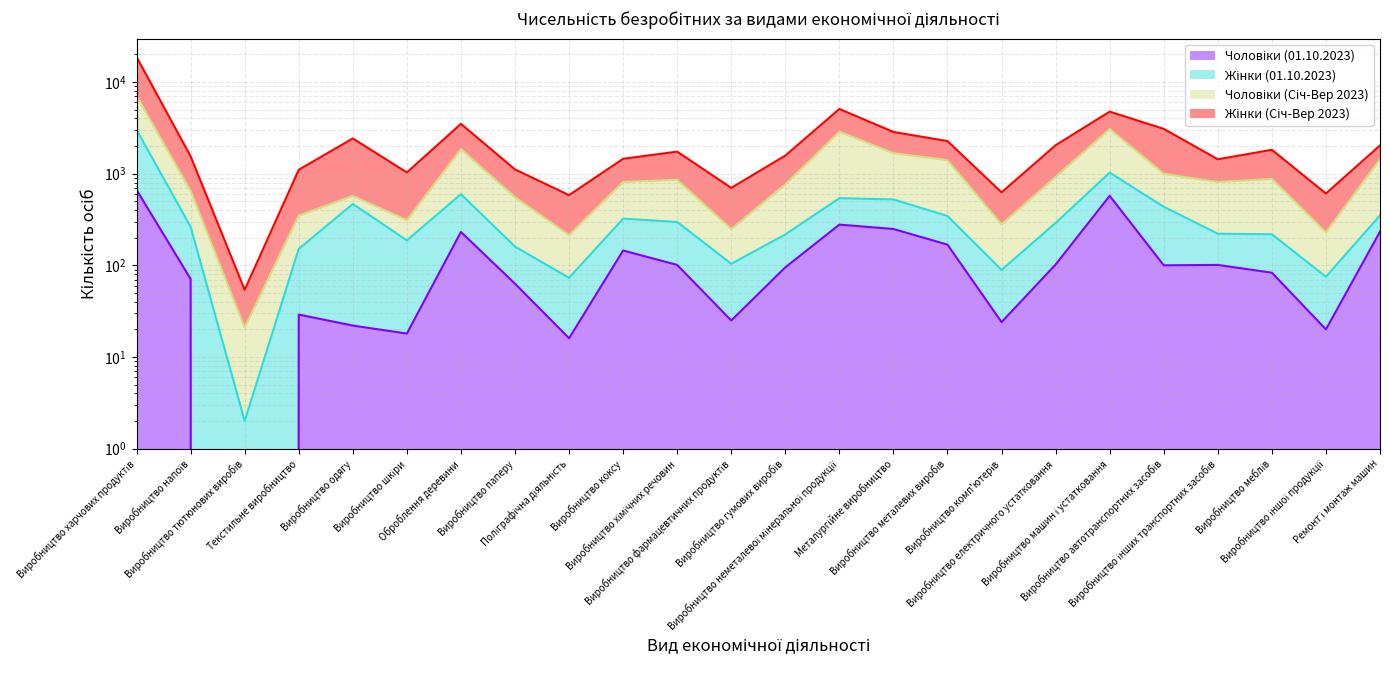

At which category is the sum across all series the highest?

Виробництво харчових продуктів